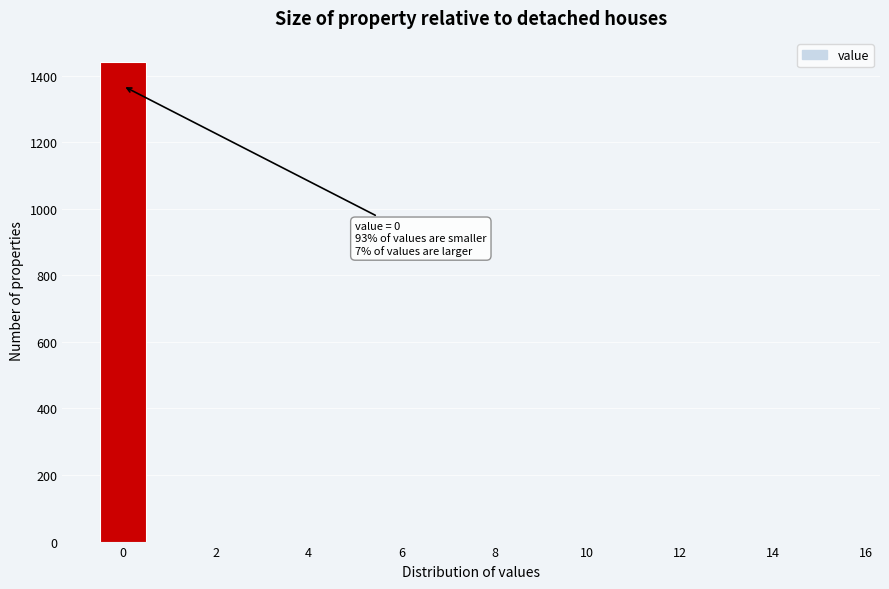

Over which range of the x-axis is the bar tallest?

-0.5 to 0.5